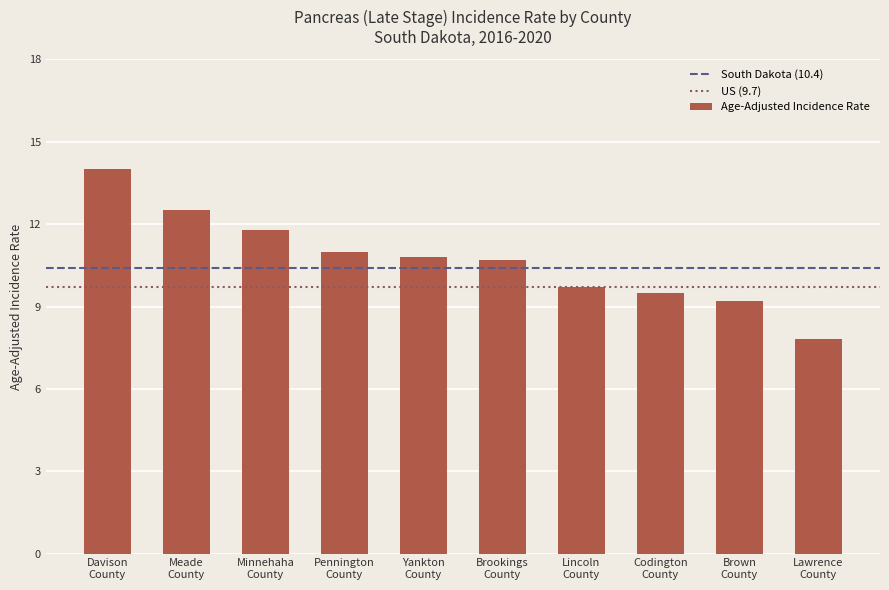

What is the label of the 6th bar from the left?

Brookings
County